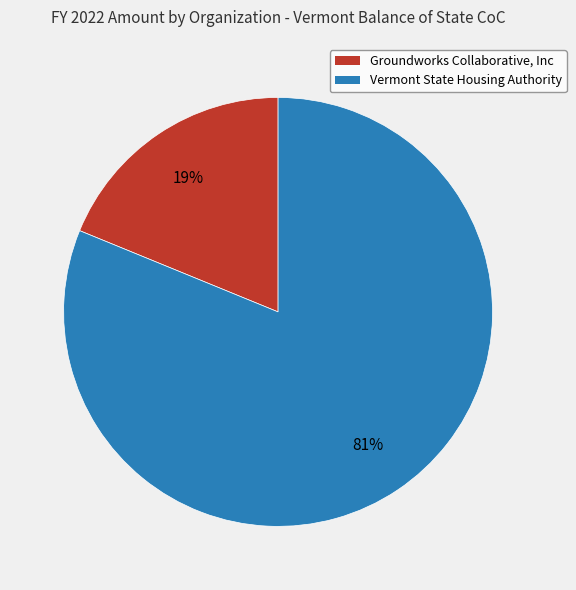

What percentage is the Groundworks Collaborative, Inc slice, to the nearest percent?

19%